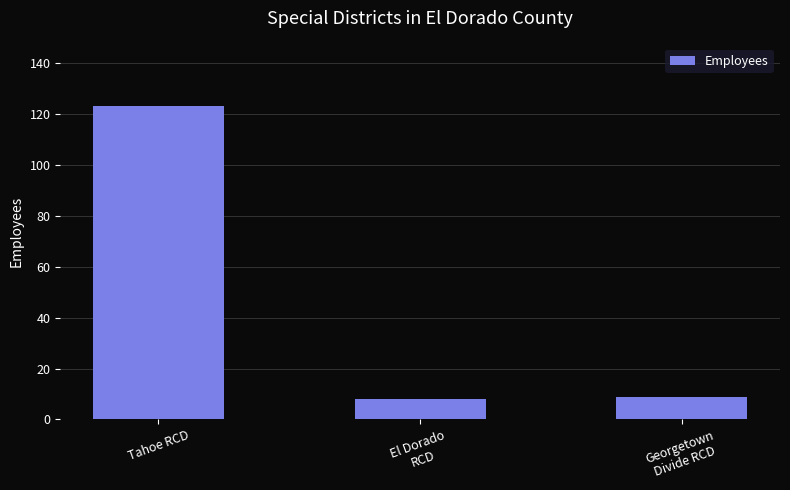

What is the label of the 1st bar from the left?

Tahoe RCD